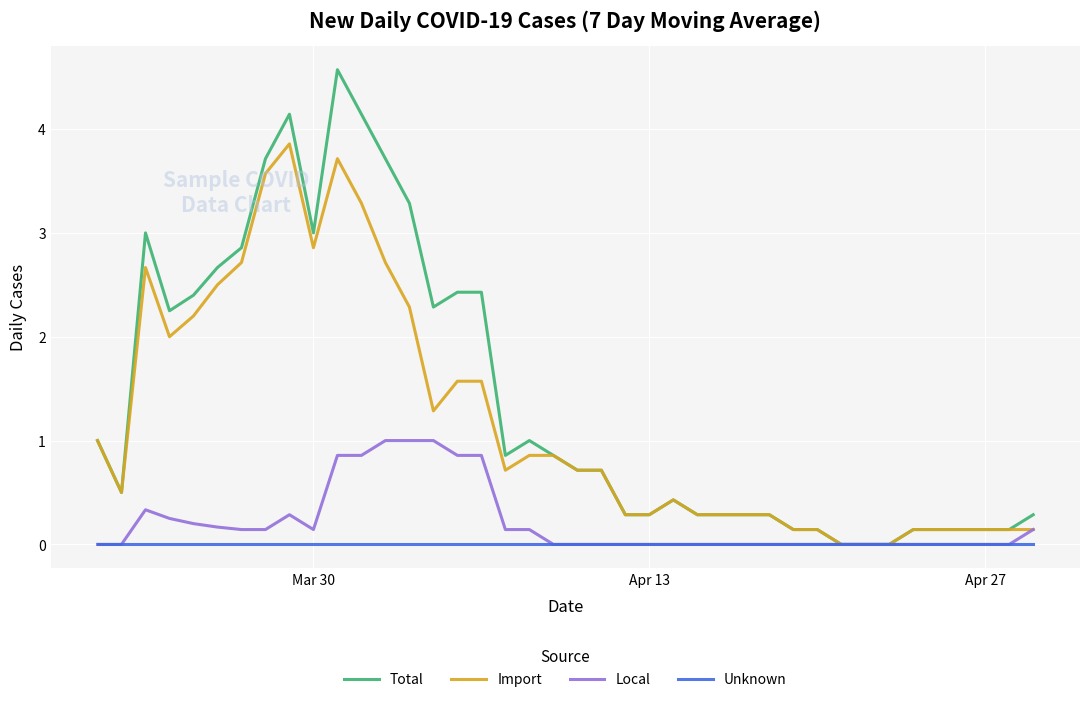

How many distinct data groups are displayed?

4